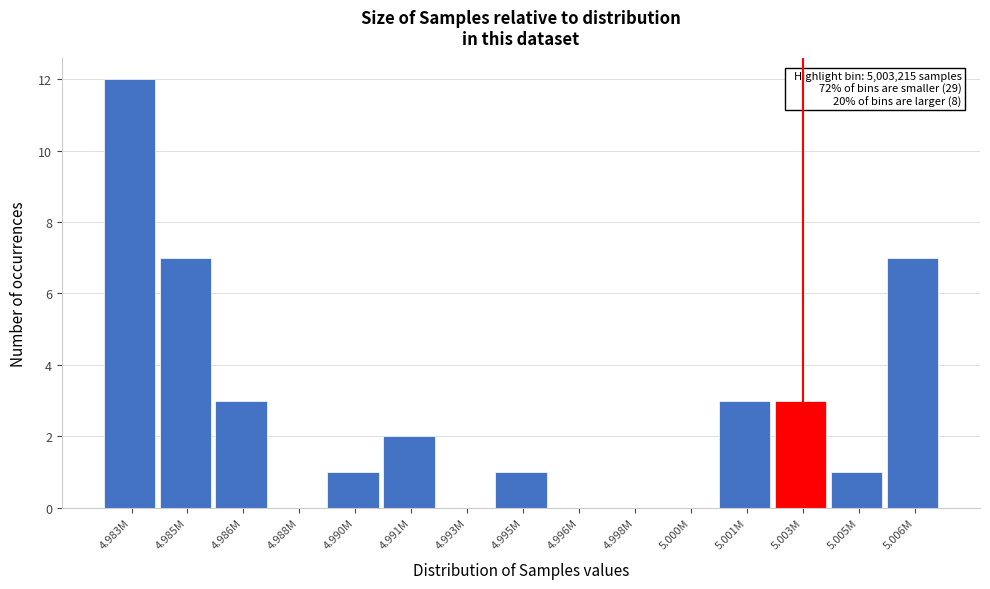

Reading left to right, what are all the values shown in this chart?

4.983M=12	4.985M=7	4.986M=3	4.988M=0	4.990M=1	4.991M=2	4.993M=0	4.995M=1	4.996M=0	4.998M=0	5.000M=0	5.001M=3	5.003M=3	5.005M=1	5.006M=7